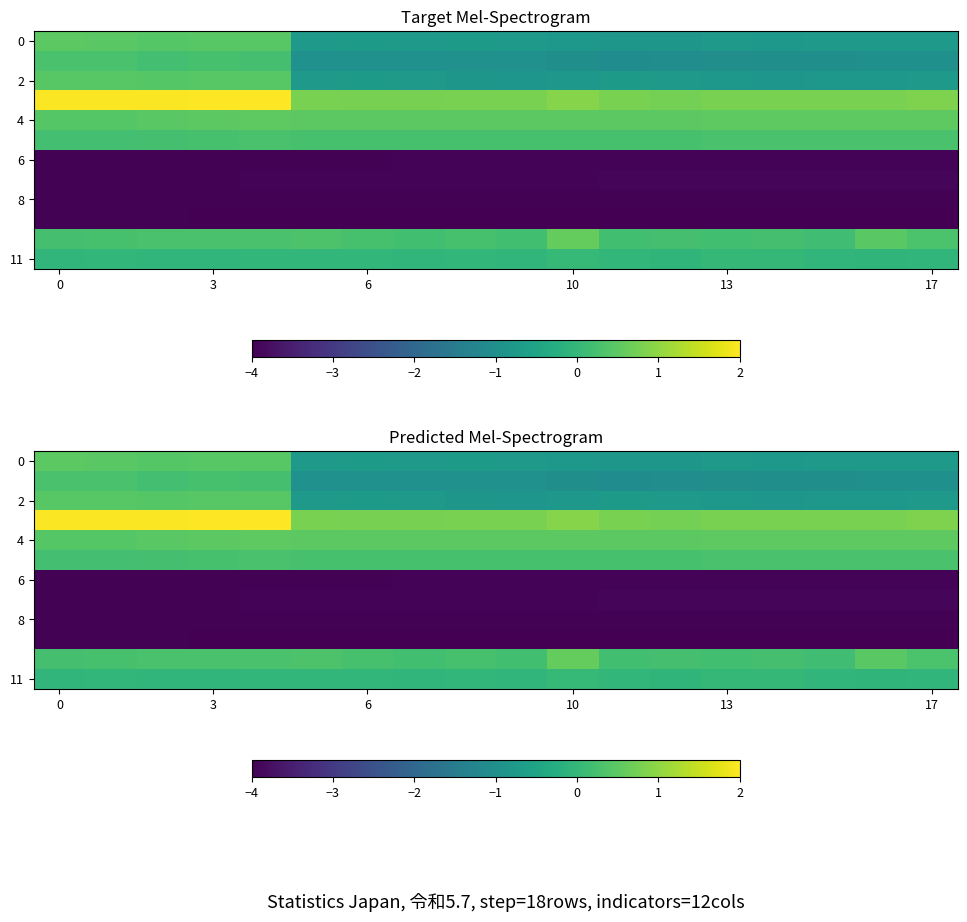

What is the total value across all series at 13?

-11.7